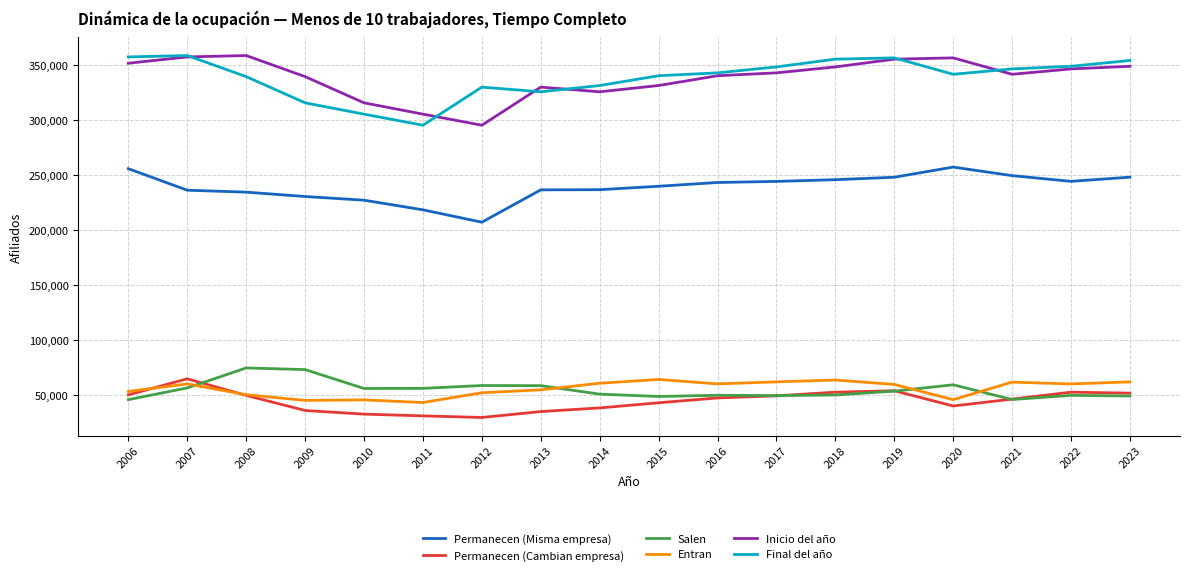

Which series changed the most between 2018 and 2022?

Final del año